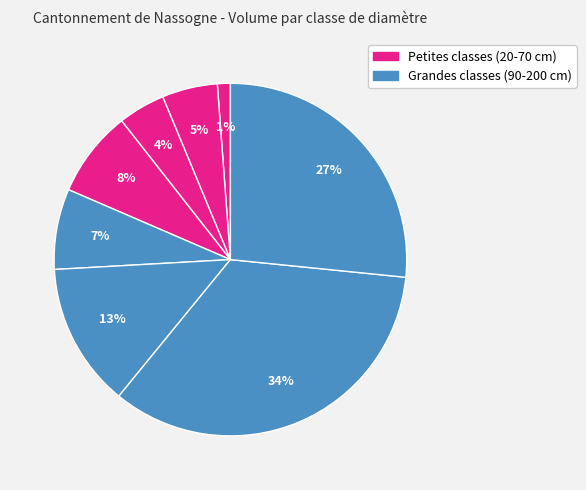

Count the number of slices in the pie.

8